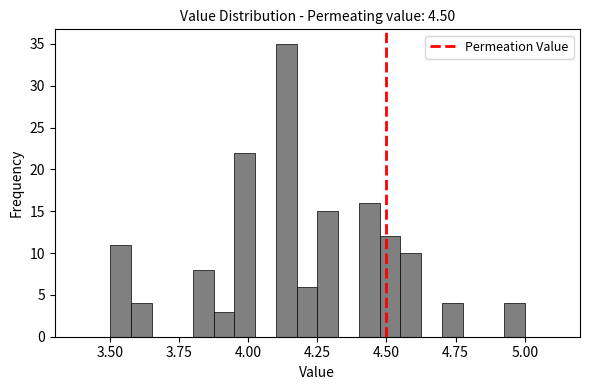

Read against the x-axis, roughly where is the centre of the tallest bar?

4.15